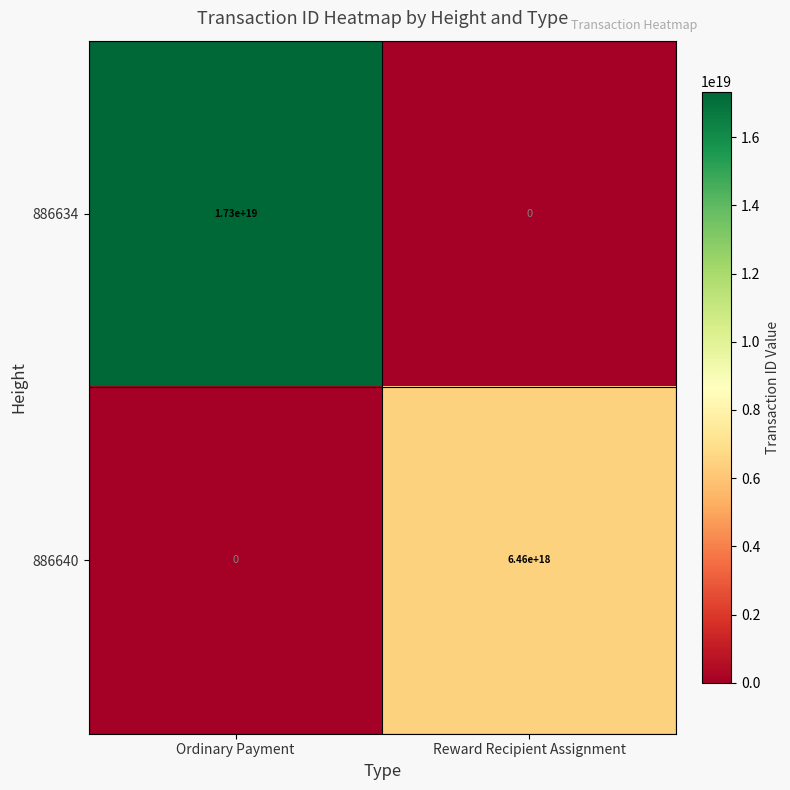

Rank the series by their maximum value, from highest to lowest.

886634, 886640